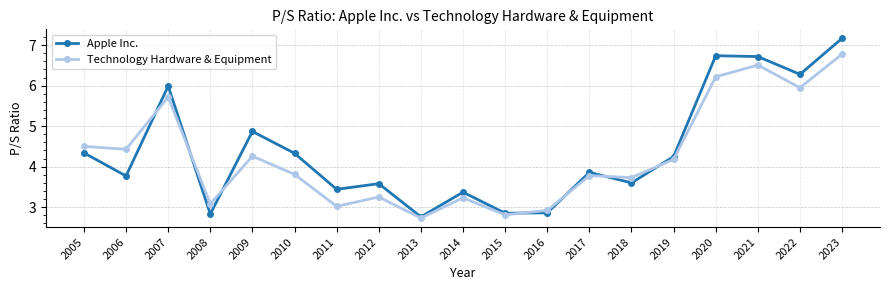

At which category is the sum across all series the highest?

2023